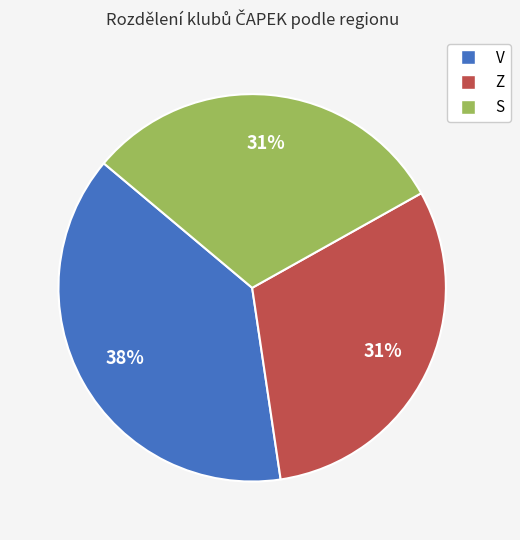

The Z slice represents 22% of the pie. True or false?

False